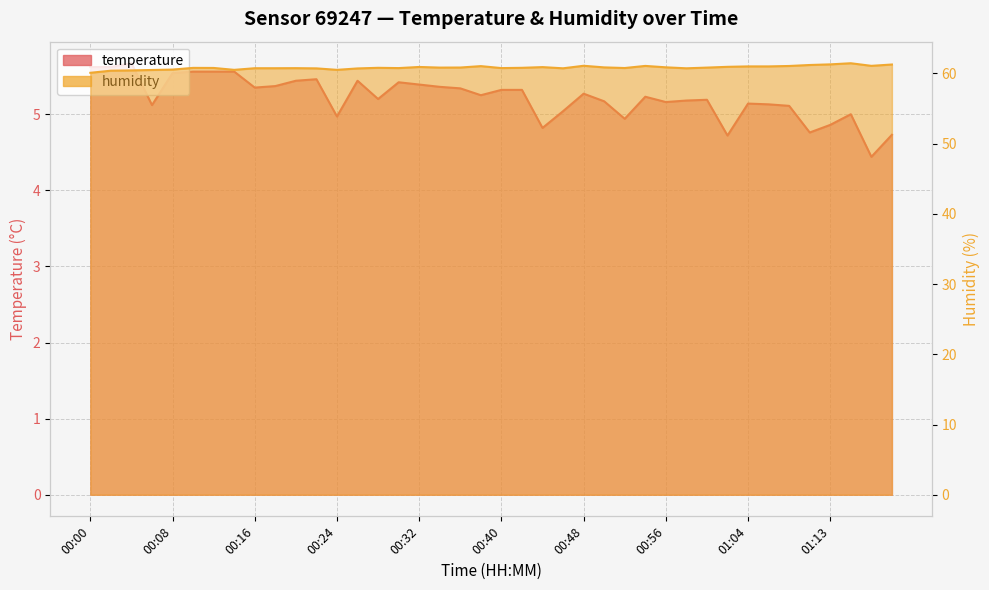

True or false: temperature and humidity cross at least once.

False